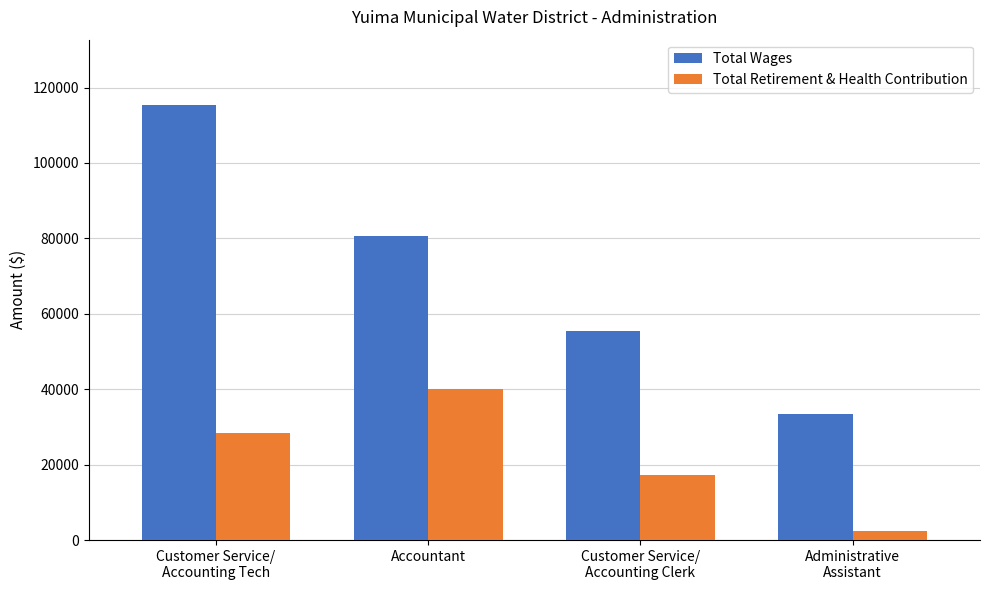

What is the value of the Total Retirement & Health Contribution bar at the 4th from the left?

2444